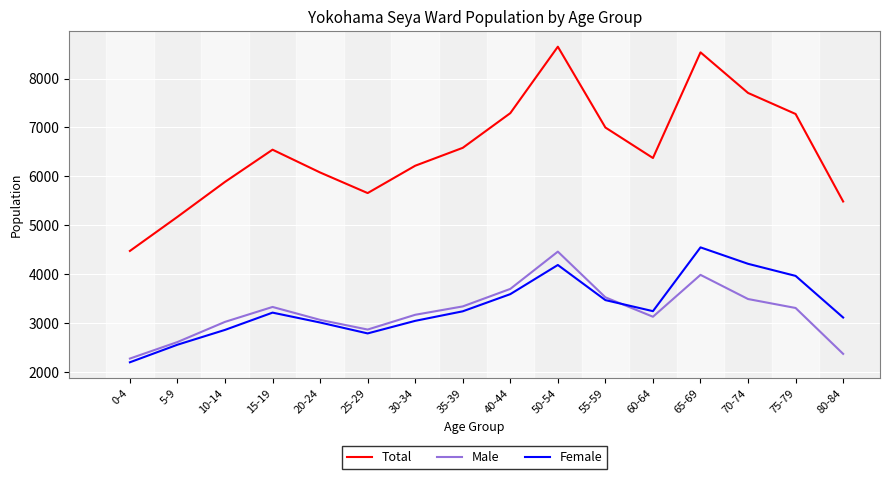

True or false: Total and Male intersect in this chart.

False